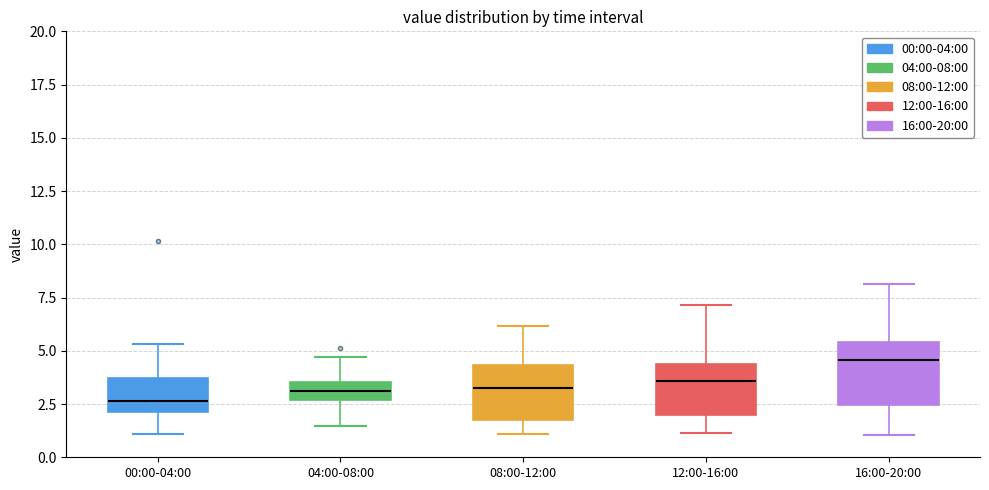

Reading left to right, read every box against the y-axis: the position of its median line, the range the box covers, and the ends of its whiskers. The values are not printed on the chart, so give them approximately, as read against the axis.

00:00-04:00: median 2.5, box 2.0 to 3.5, whiskers 1.0 to 5.5
04:00-08:00: median 3.0, box 2.5 to 3.5, whiskers 1.5 to 4.5
08:00-12:00: median 3.0, box 2.0 to 4.5, whiskers 1.0 to 6.0
12:00-16:00: median 3.5, box 2.0 to 4.5, whiskers 1.0 to 7.0
16:00-20:00: median 4.5, box 2.5 to 5.5, whiskers 1.0 to 8.0